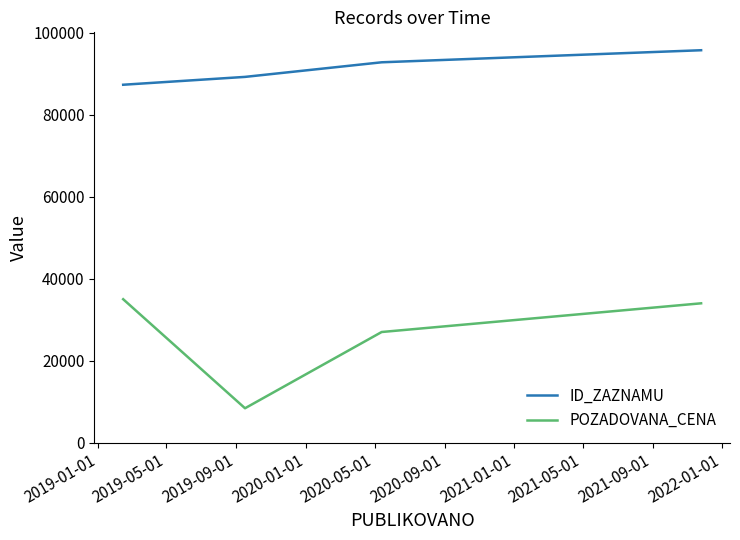

List the series in order of their overall mean, lowest first.

POZADOVANA_CENA, ID_ZAZNAMU